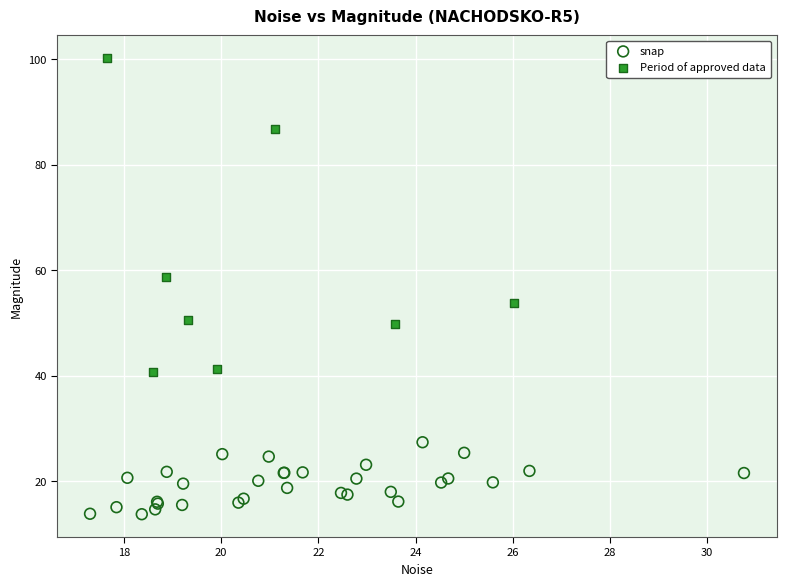

Which series contains the highest Y value?

Period of approved data